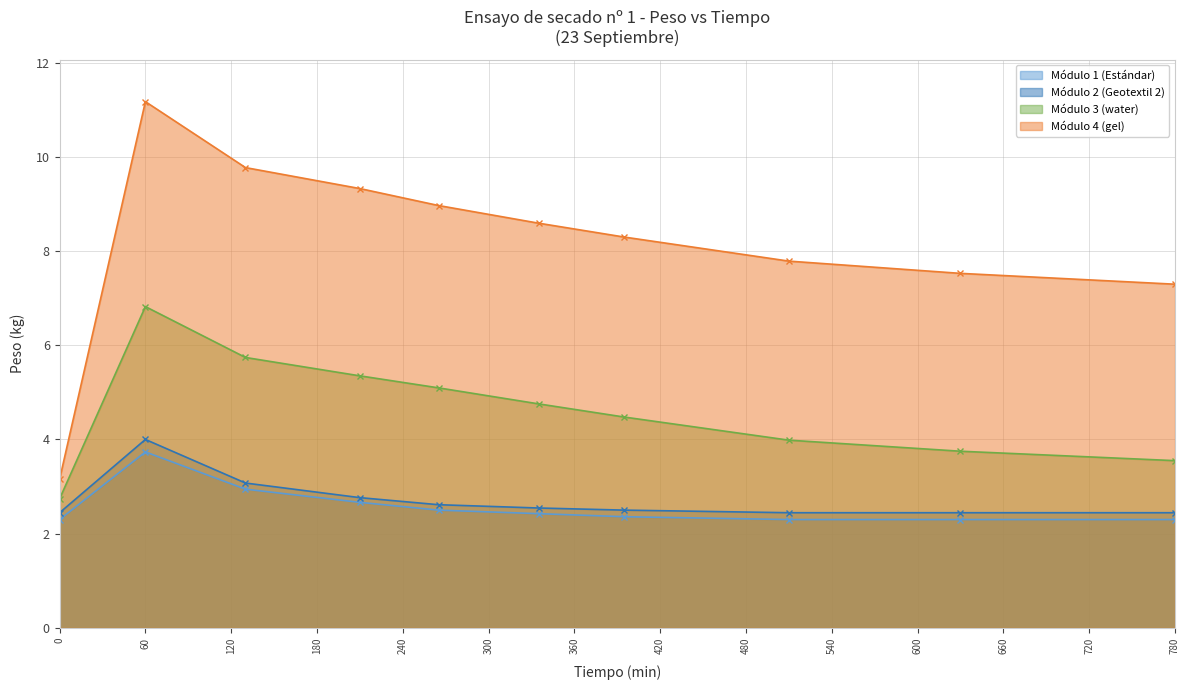

In Módulo 2 (Geotextil 2), how many points are higher than both neighbors (excluding endpoints)?

1